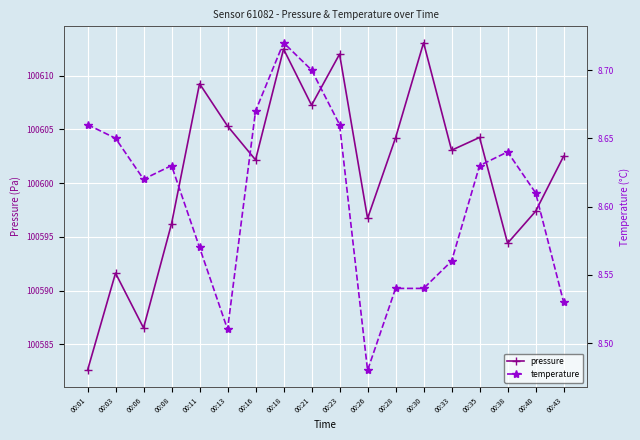

At how many categories does at least one series exceed 31025?

18